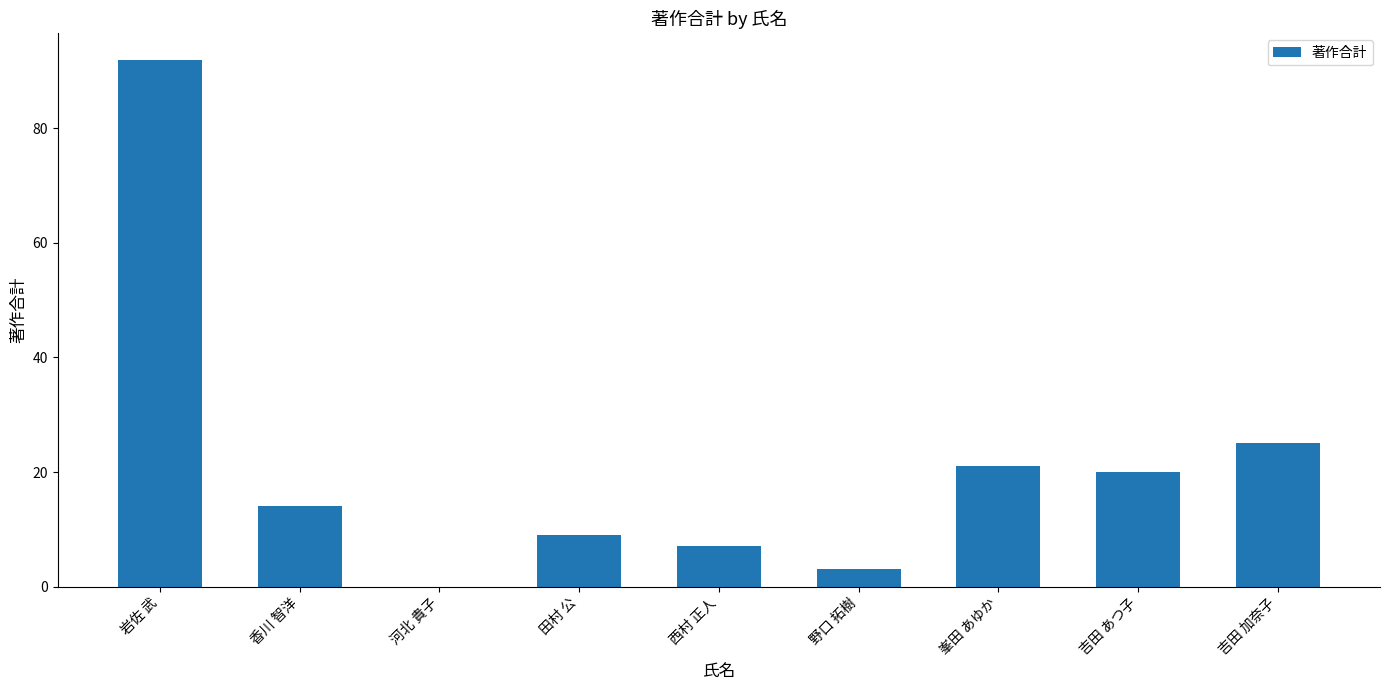

True or false: the data shows 33 at 河北 貴子.

False